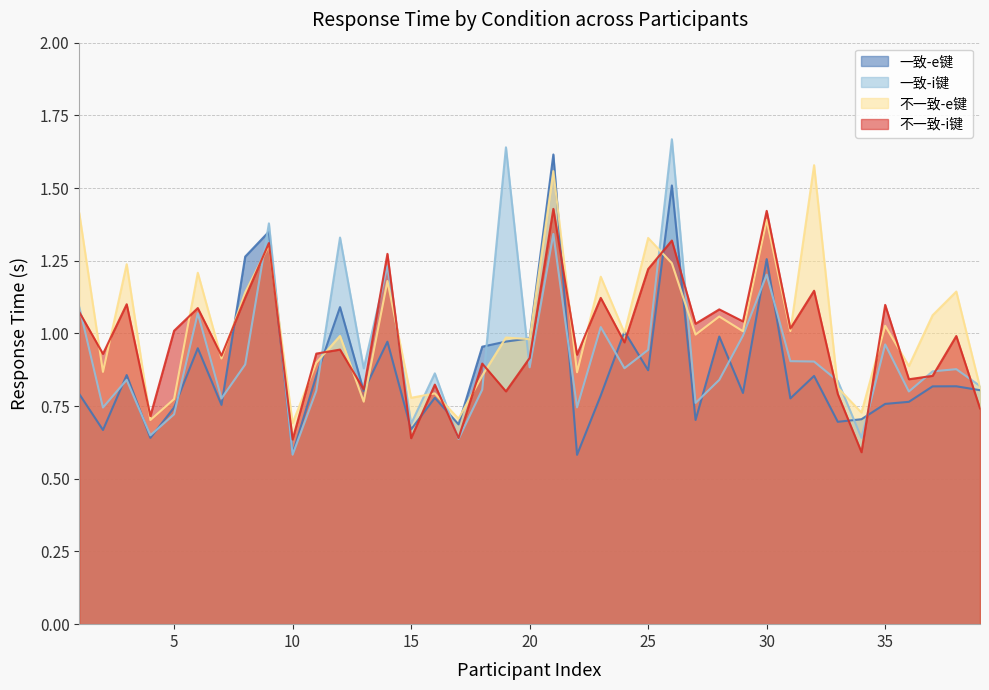

What is the difference between the highest and lowest values at 22?

0.3